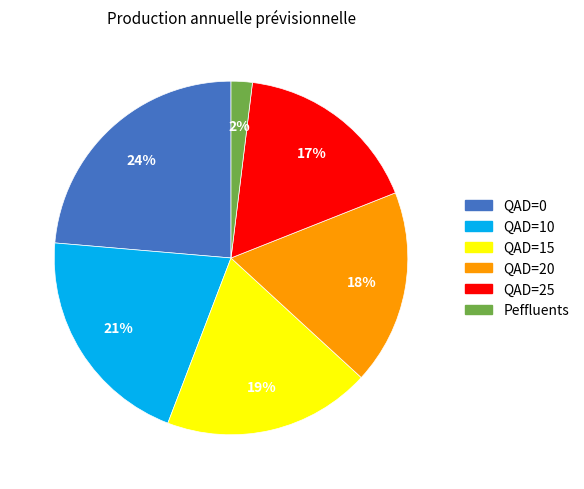

What is the ratio of the value at QAD=15 to the value at QAD=0?

0.8